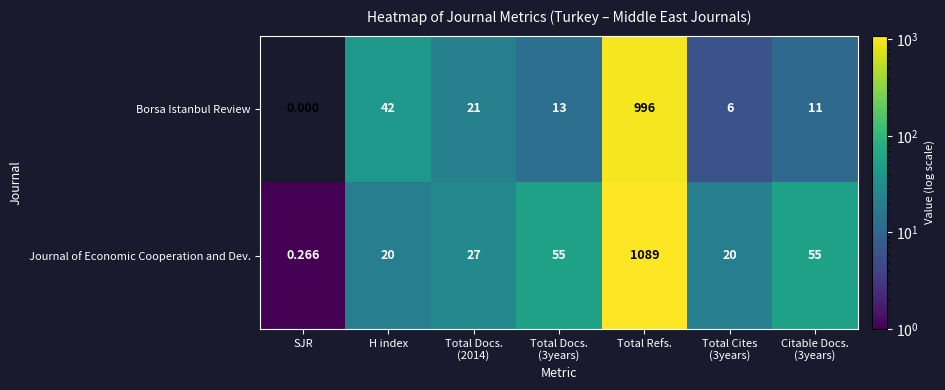

At how many categories does at least one series exceed 781?

1